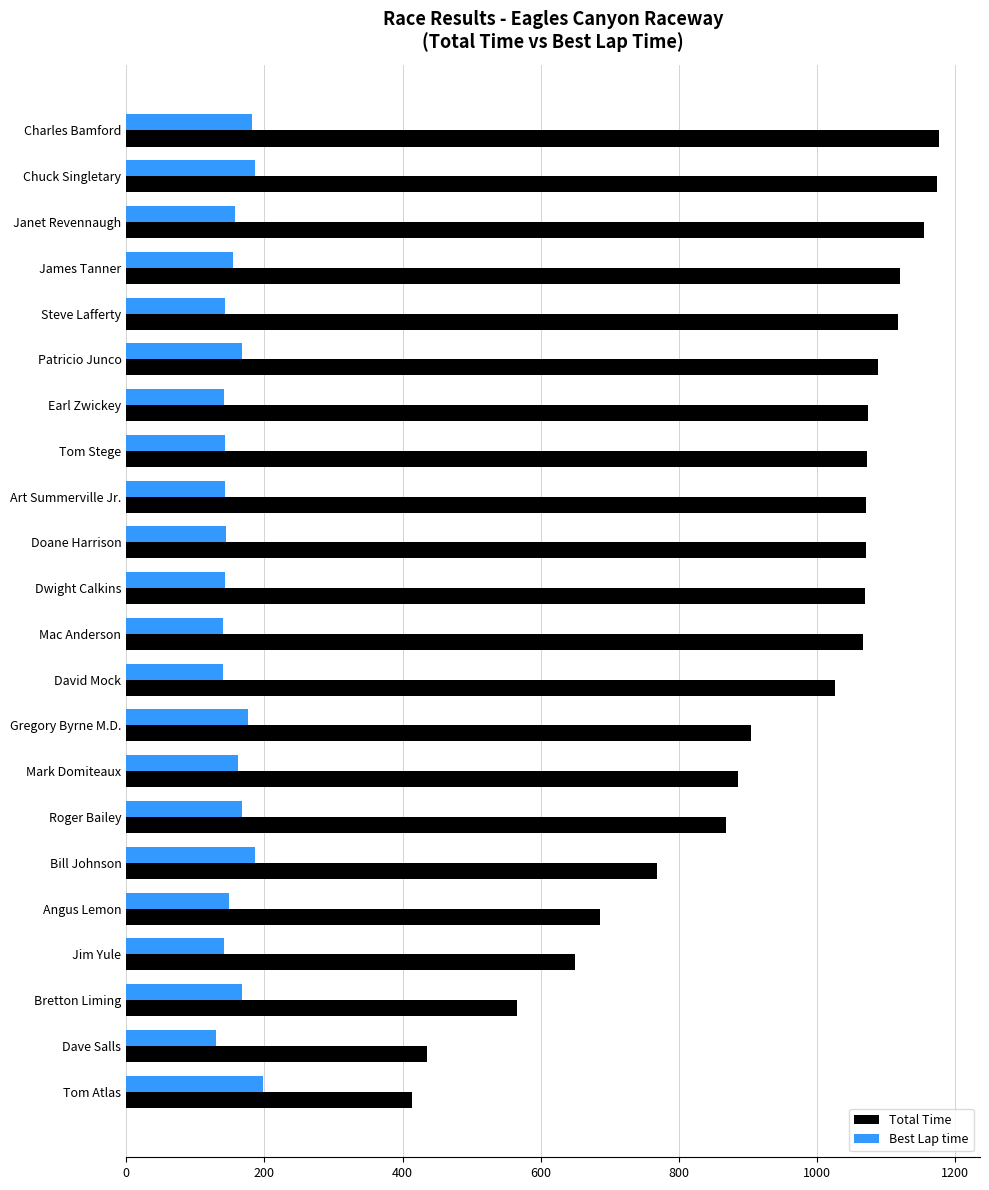

Which series has the largest range (max minus min)?

Total Time